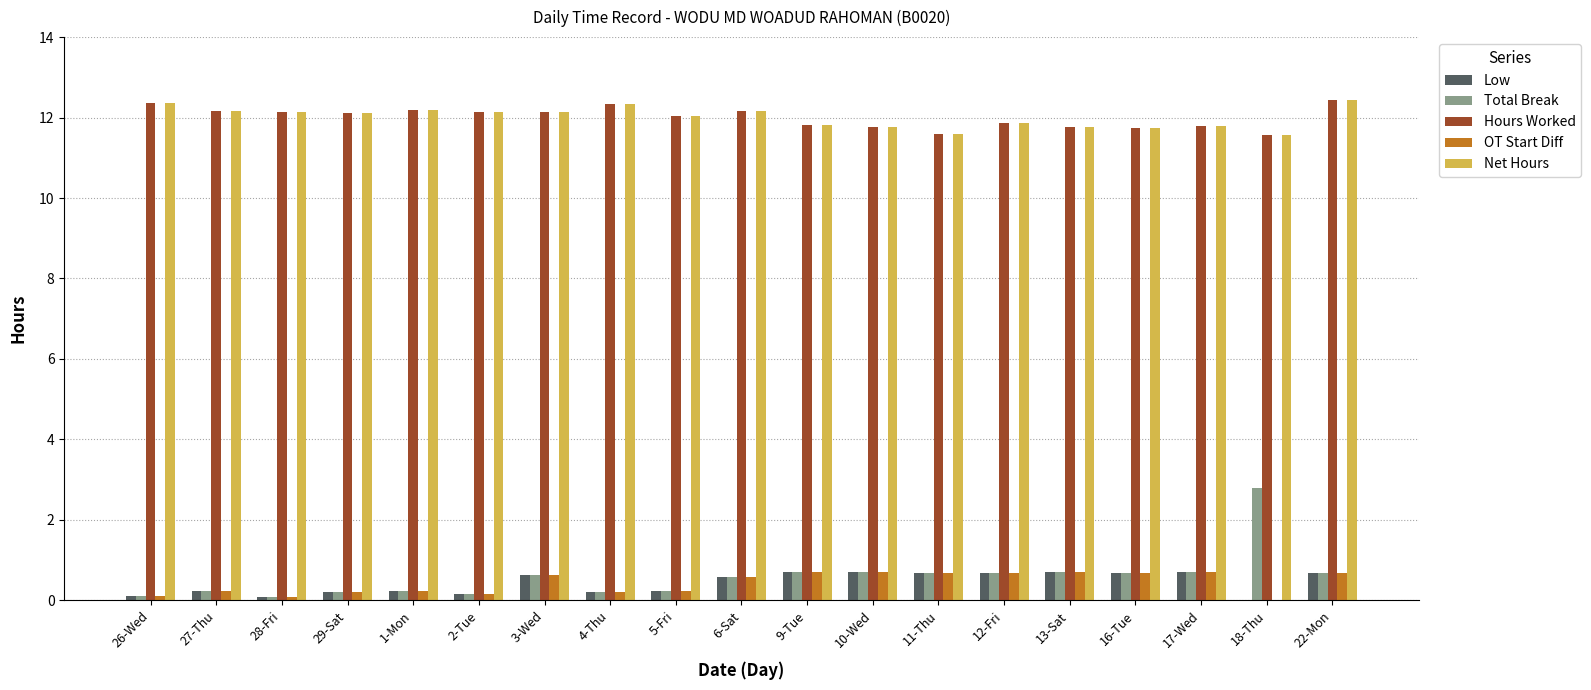

What is the sum of all Low values?

8.2